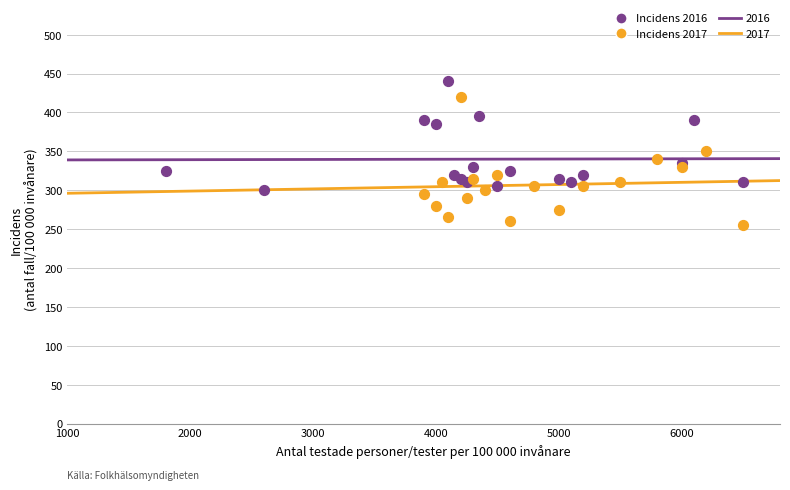

Which series contains the highest Y value?

Incidens 2016